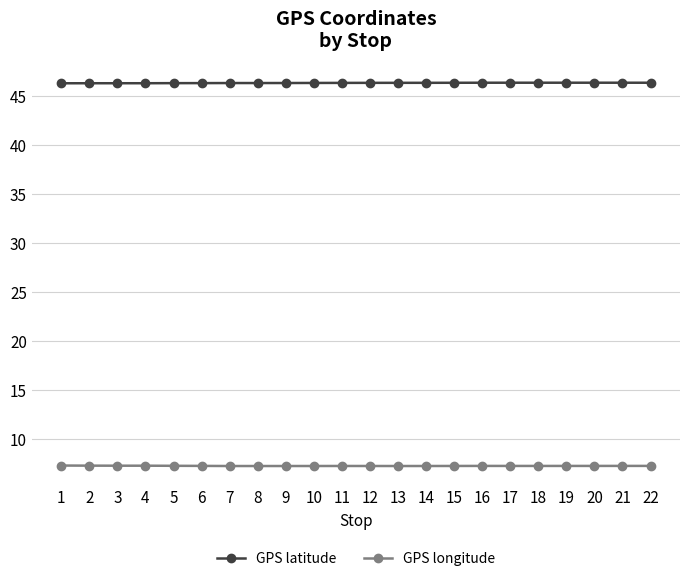

At how many categories does at least one series exceed 40?

22